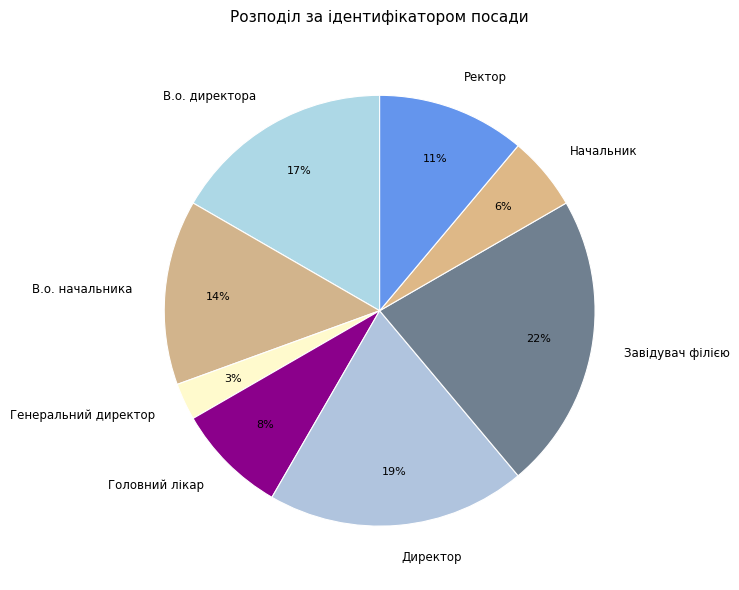

Is there a majority slice in this chart?

No